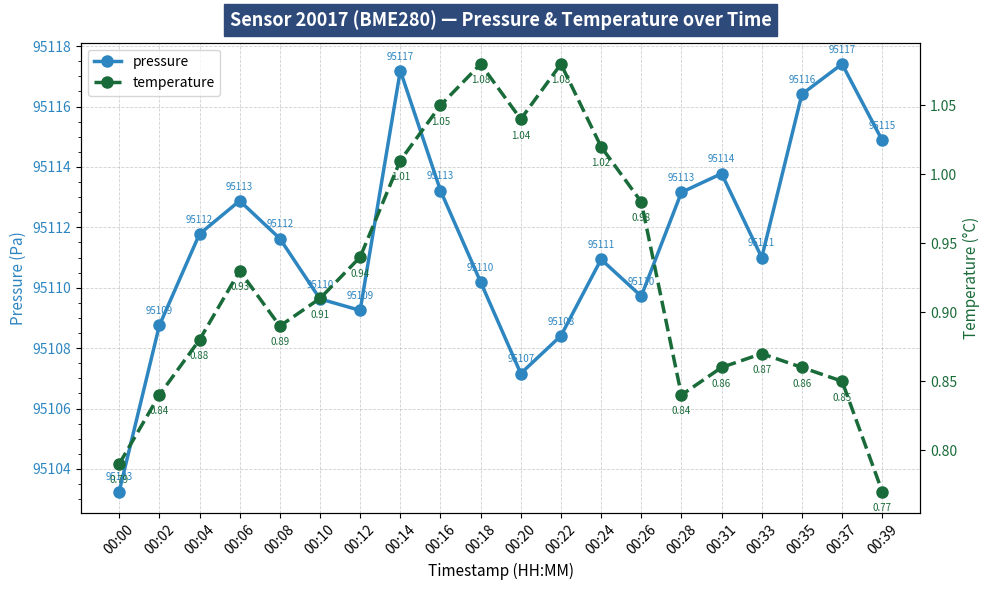

True or false: pressure has more than 0 points higher than both neighbors.

True